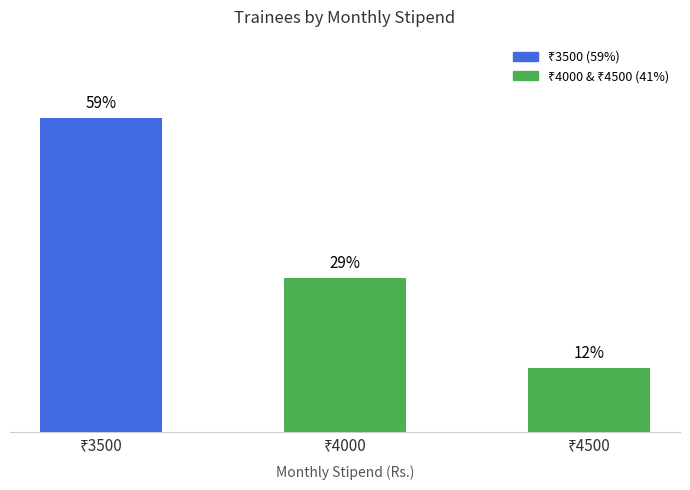

What is the value of the 3rd bar from the left?

12